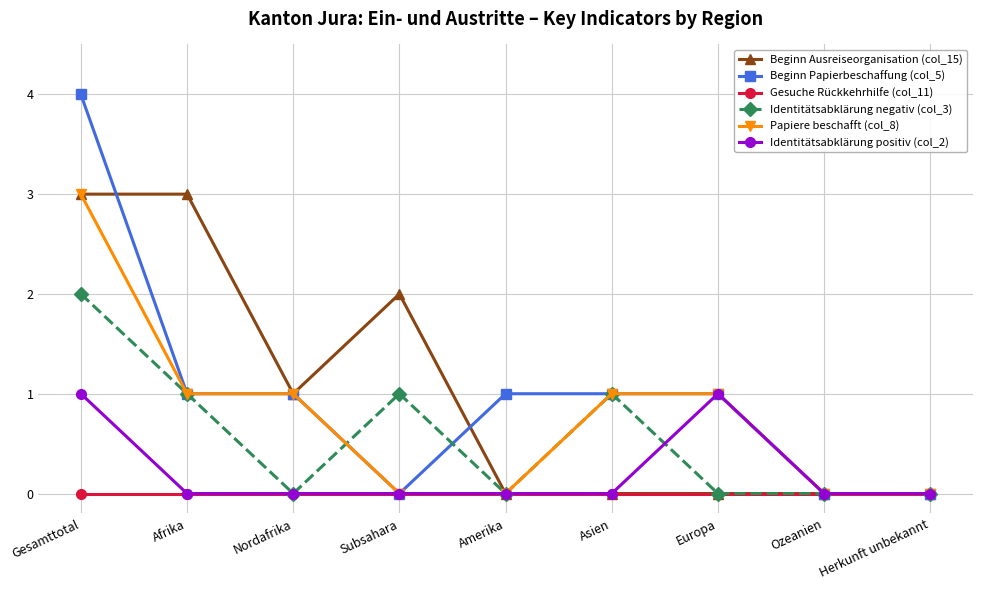

What is the total value across all series at Subsahara?

3